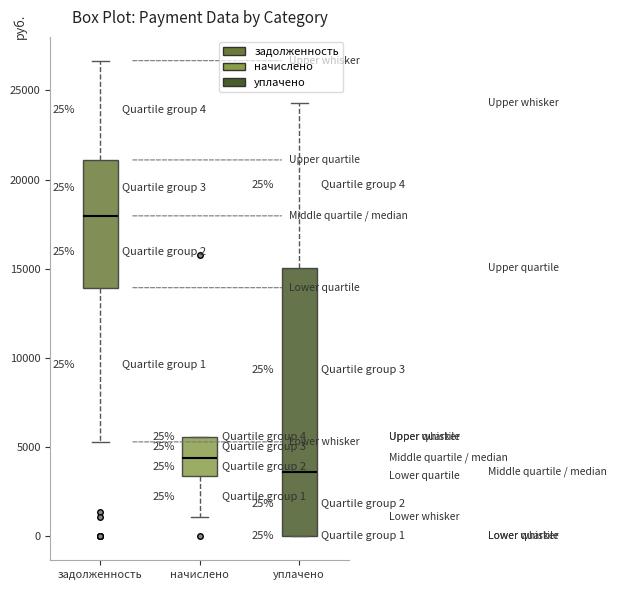

Which box has the lowest median line?

уплачено